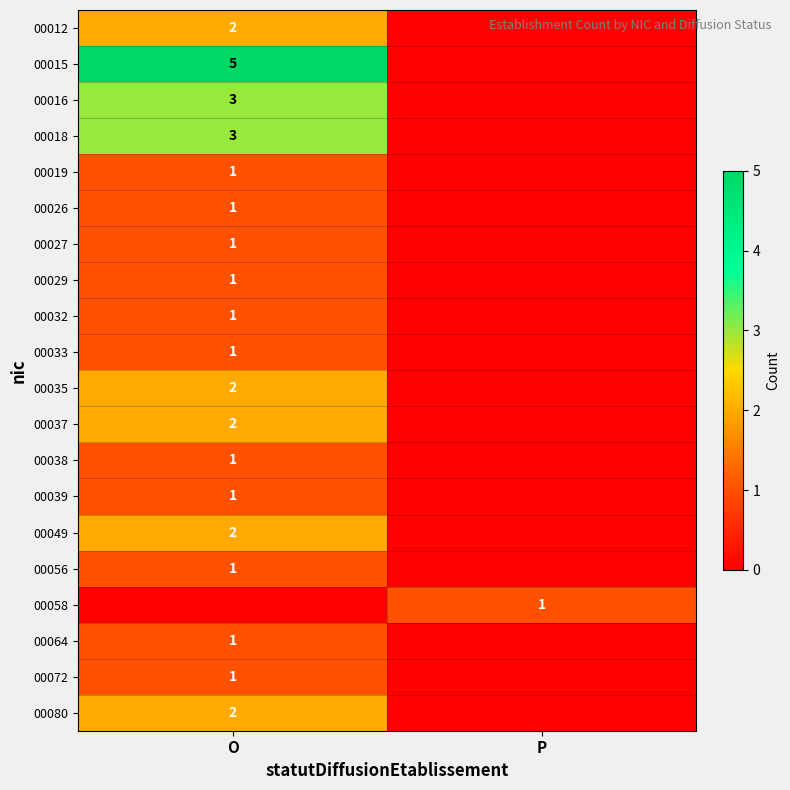

Is it true that 00012 equals 2 at O?

True